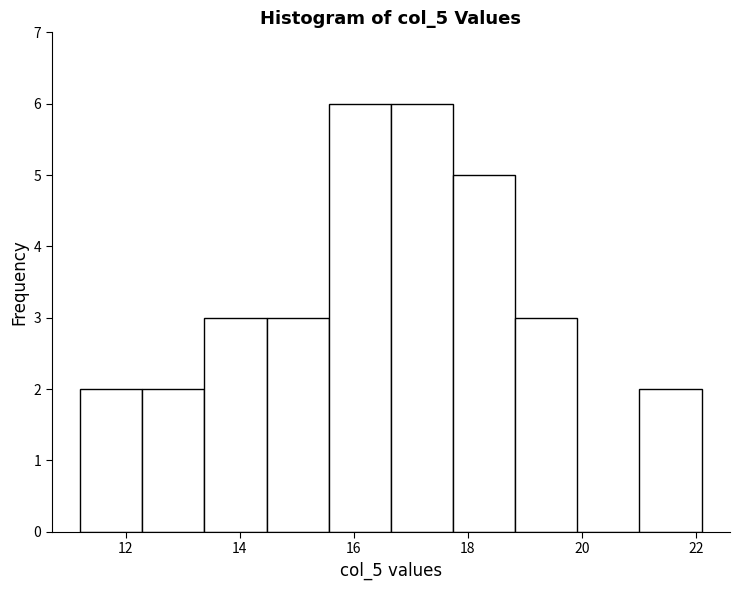

Reading left to right, list every bar in this chart as the range it spans on the x-axis followed by its height. Neither the bar edges nor the heights are printed on the chart, so give them approximately, as read against the axes.

11.2 to 12.2: 2
12.2 to 13.4: 2
13.4 to 14.4: 3
14.4 to 15.6: 3
15.6 to 16.6: 6
16.6 to 17.8: 6
17.8 to 18.8: 5
18.8 to 20.0: 3
20.0 to 21.0: 0
21.0 to 22.2: 2